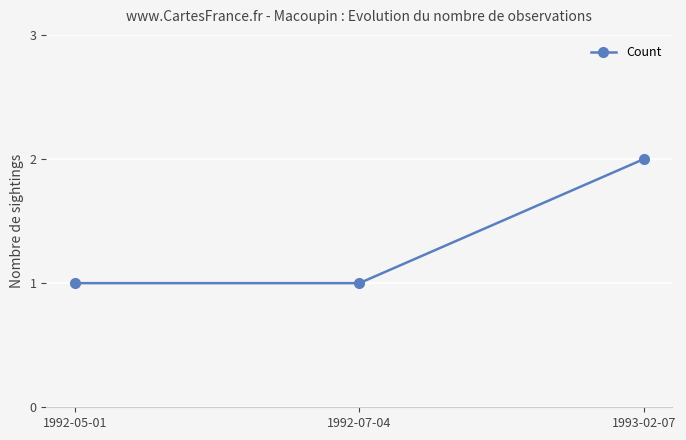

What is the change in value from 1992-07-04 to 1993-02-07?

+1